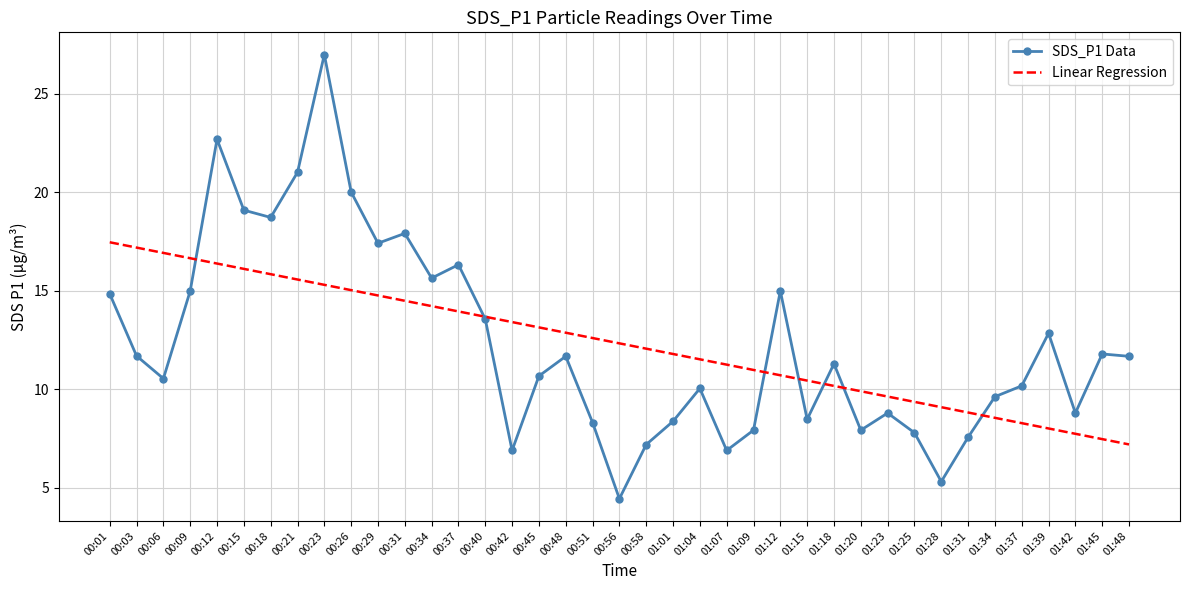

At which category does SDS_P1 Data reach its first local peak?

00:12